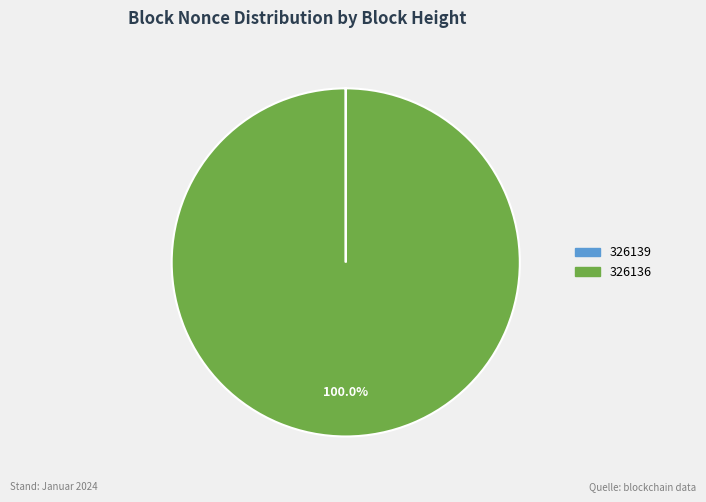

Which category has the biggest portion of the pie?

326136